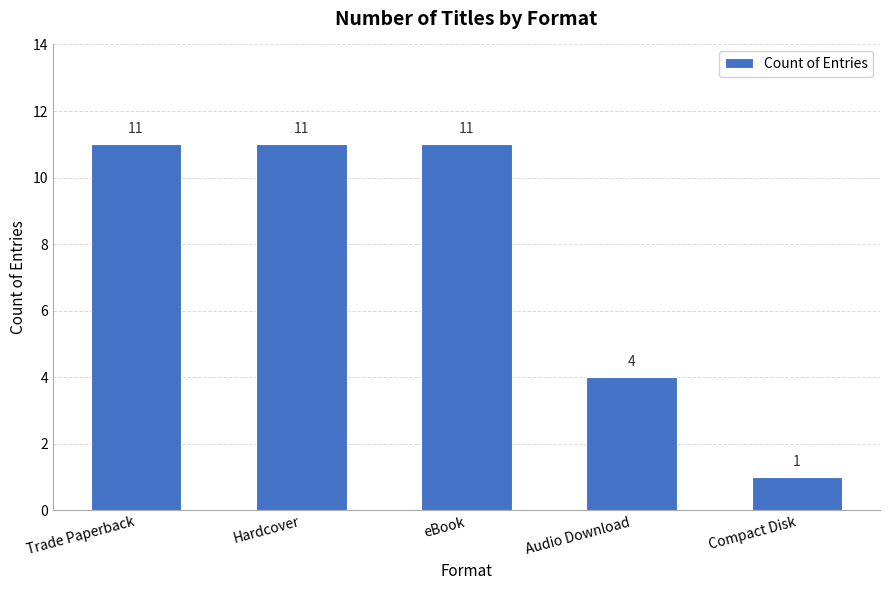

What is the difference between the values at Audio Download and eBook?

7